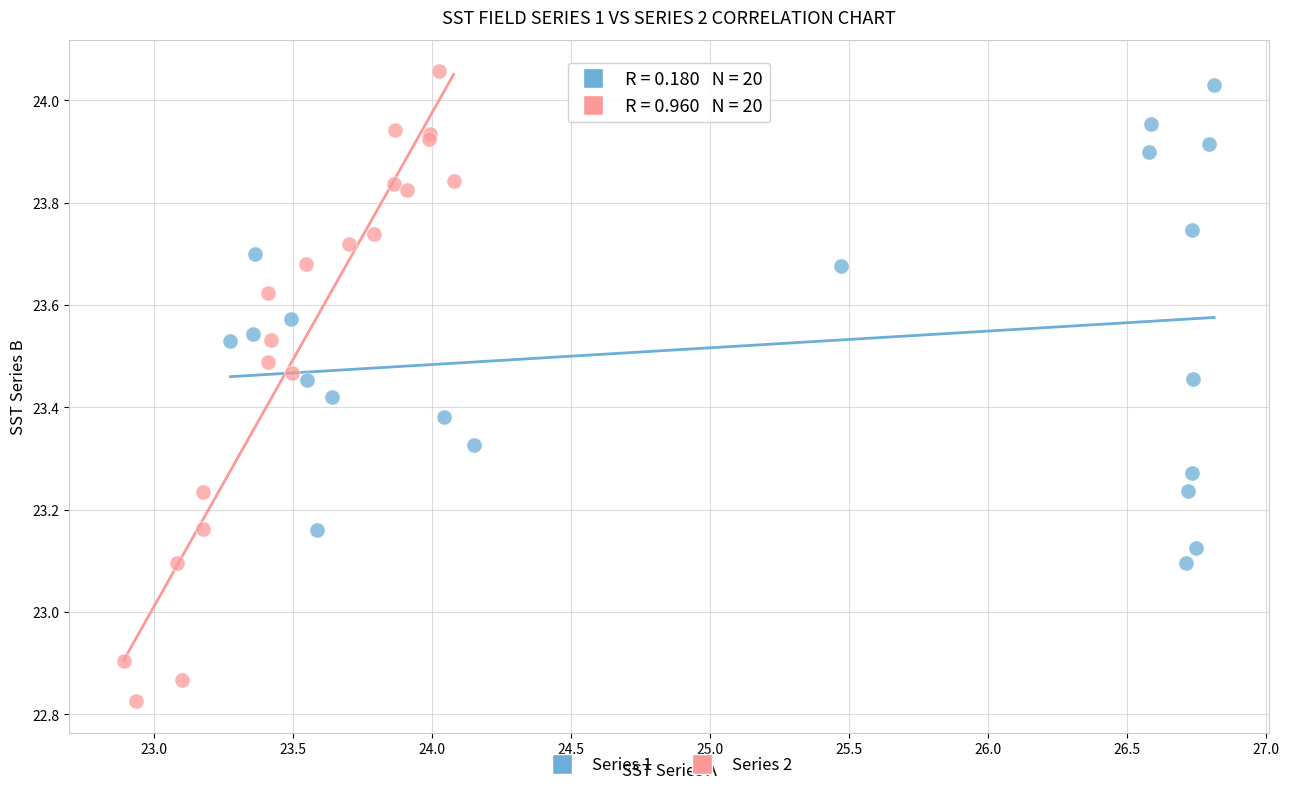

Which series reaches the minimum Y coordinate?

Series 2